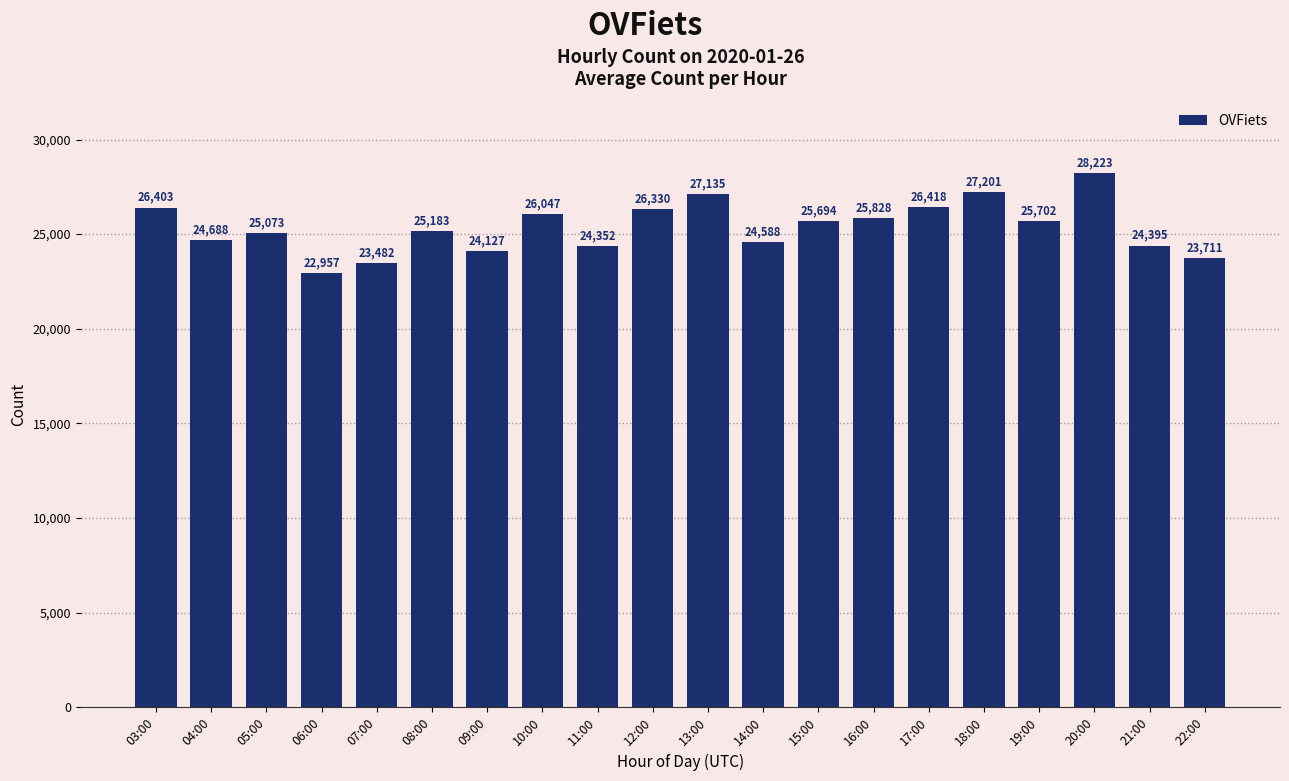

What is the minimum value shown in the chart?

22957